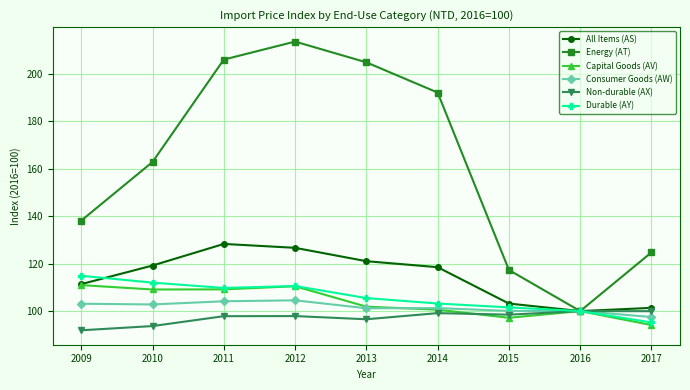

What value does the Capital Goods (AV) series have at 2017?

94.1